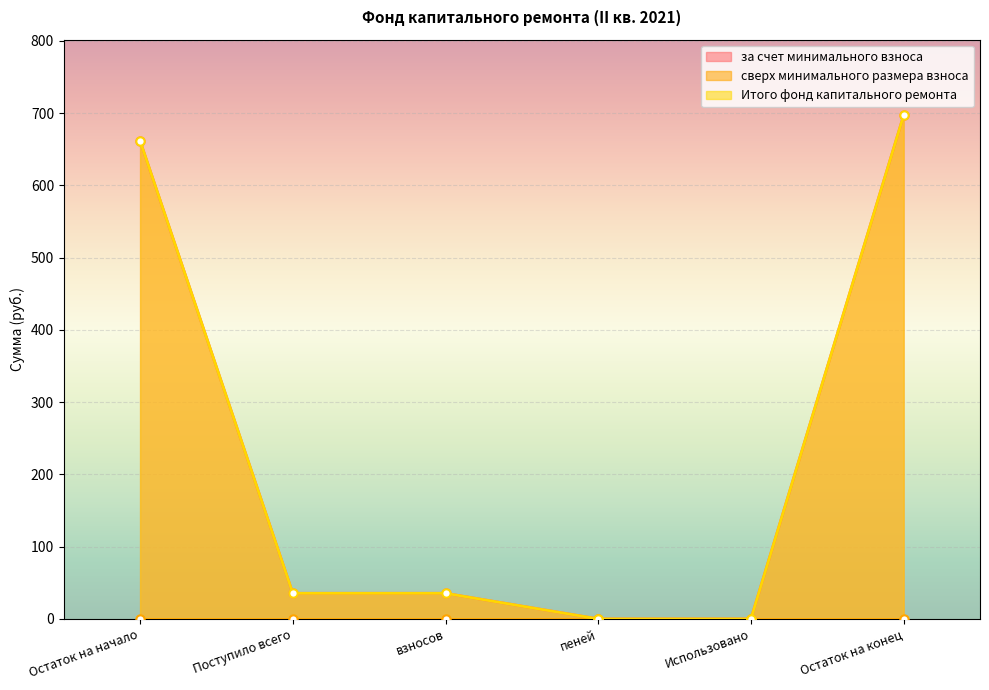

Which series has the largest total across all categories?

за счет минимального взноса